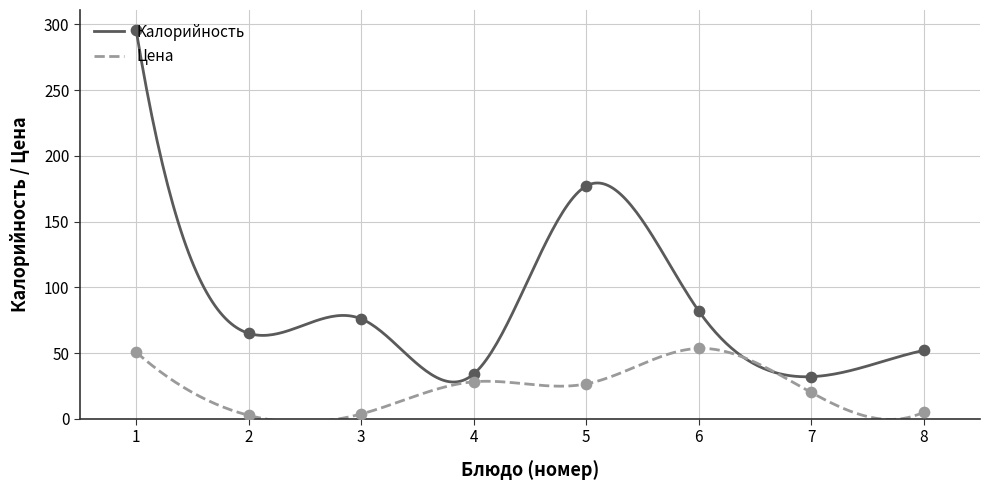

What is the maximum value for Калорийность?

296.0